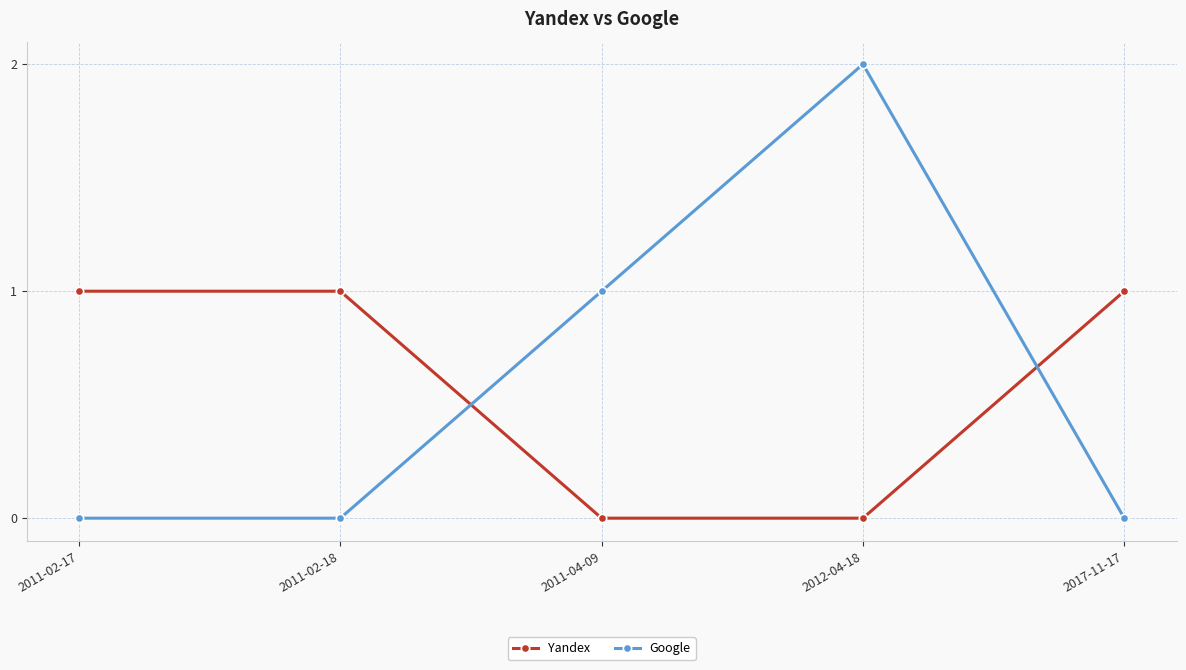

Count the number of data series in this chart.

2